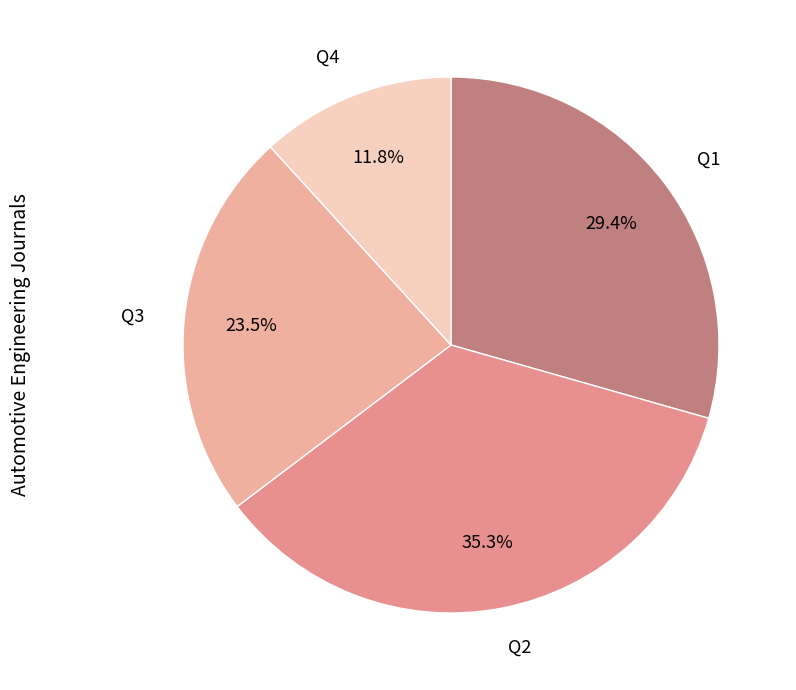

Approximately how many times larger is the value at Q4 compared to Q3?

0.5